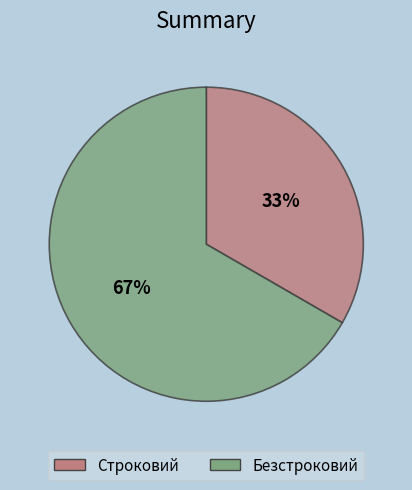

Count the number of slices in the pie.

2